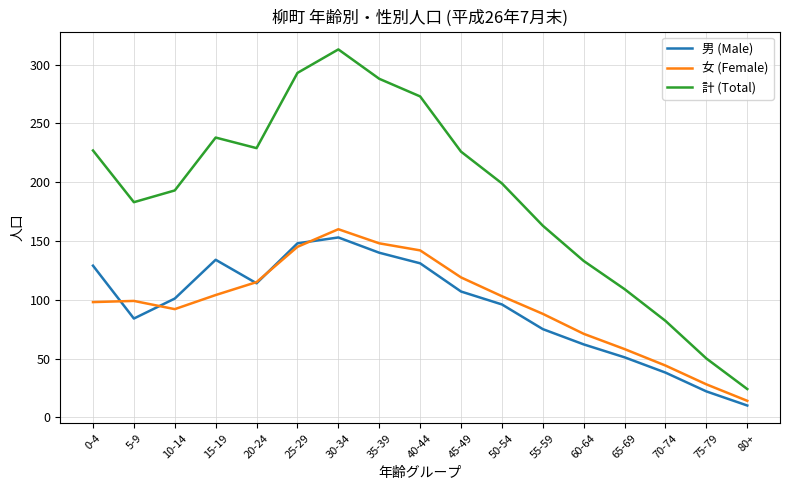

Where do 女 (Female) and 男 (Male) first cross each other?

0-4 and 5-9